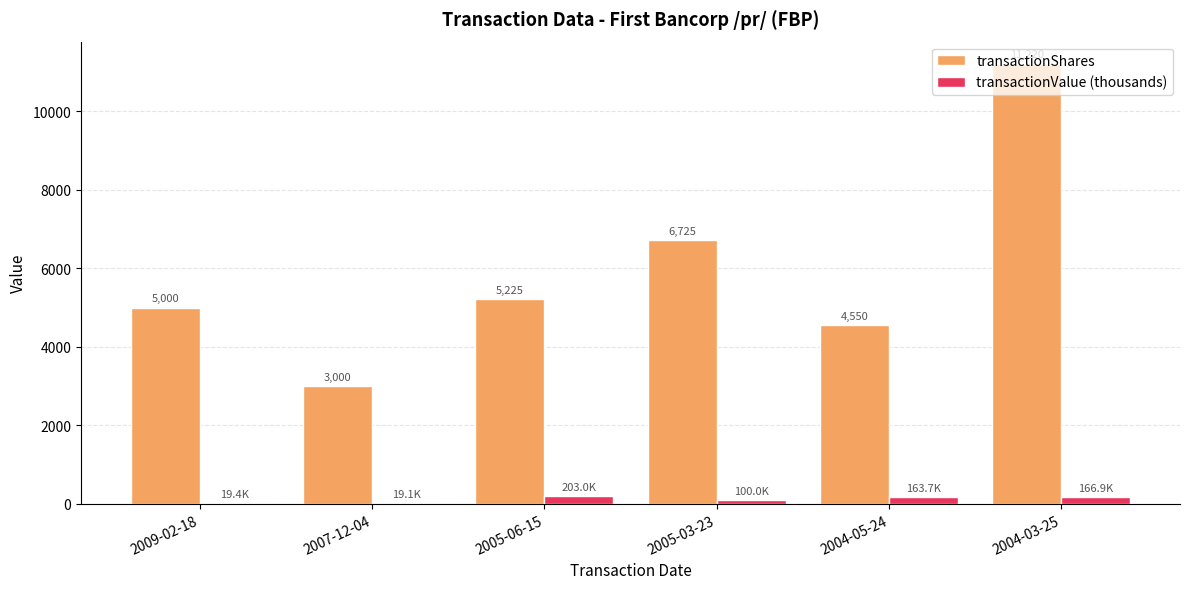

True or false: transactionShares has a value of 7422.6 at 2009-02-18.

False